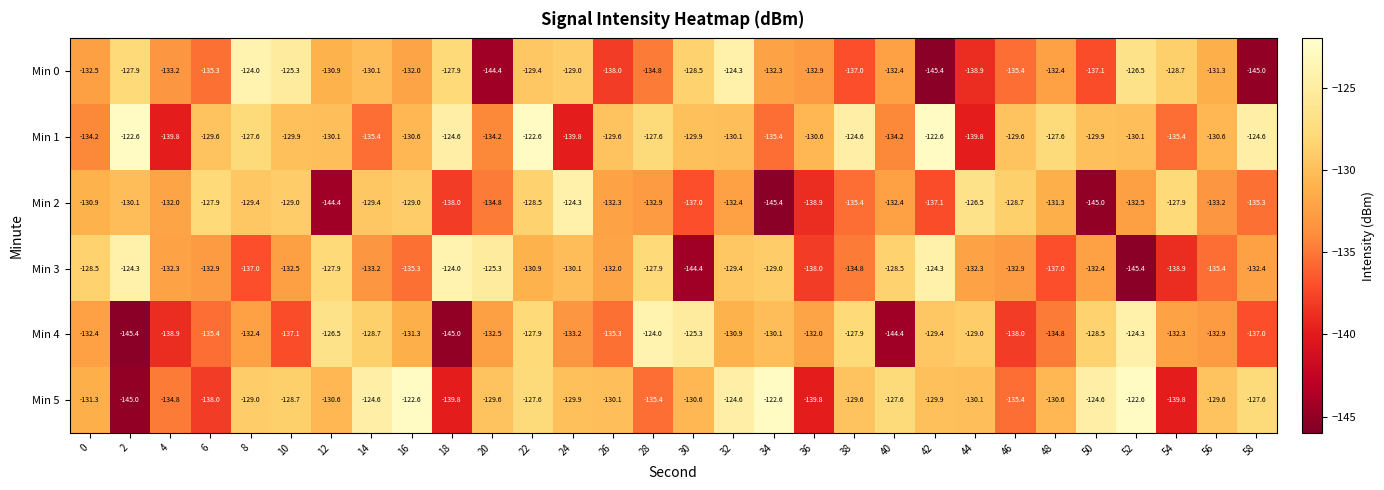

How many values in the Min 3 series are below -132?

17